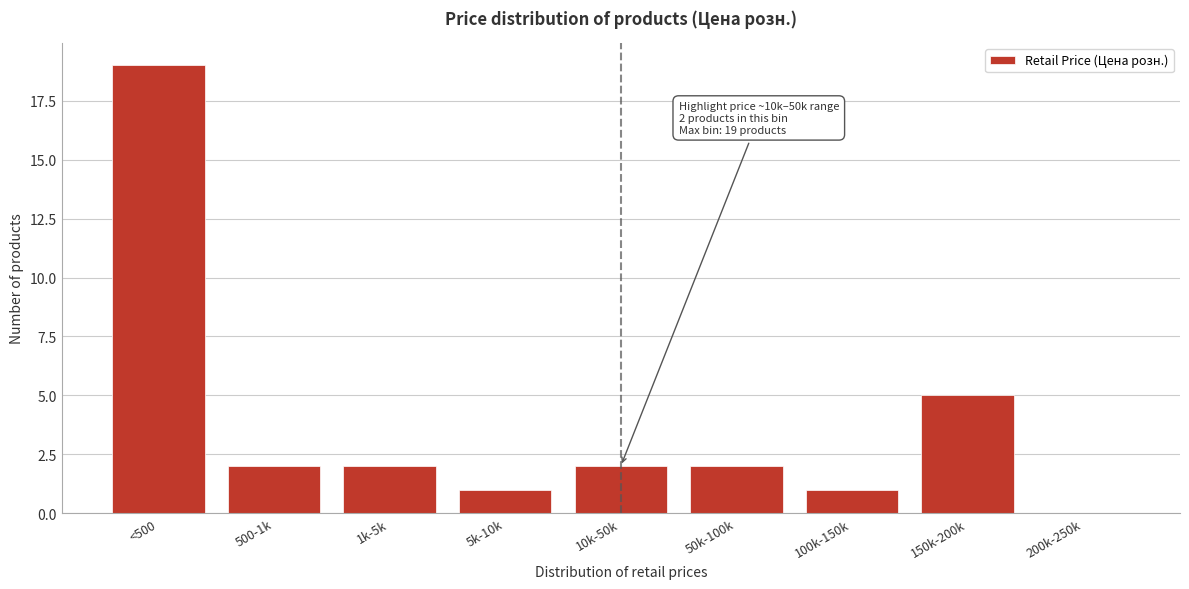

Reading left to right, what are all the values shown in this chart?

<500=19	500-1k=2	1k-5k=2	5k-10k=1	10k-50k=2	50k-100k=2	100k-150k=1	150k-200k=5	200k-250k=0